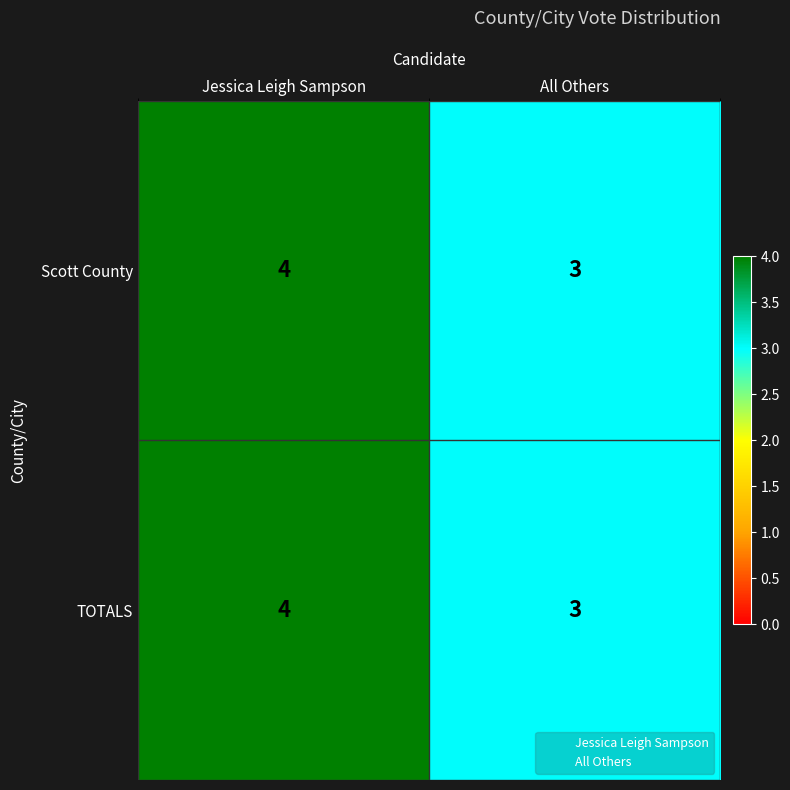

What is the sum of the TOTALS values at Jessica Leigh Sampson and All Others?

7